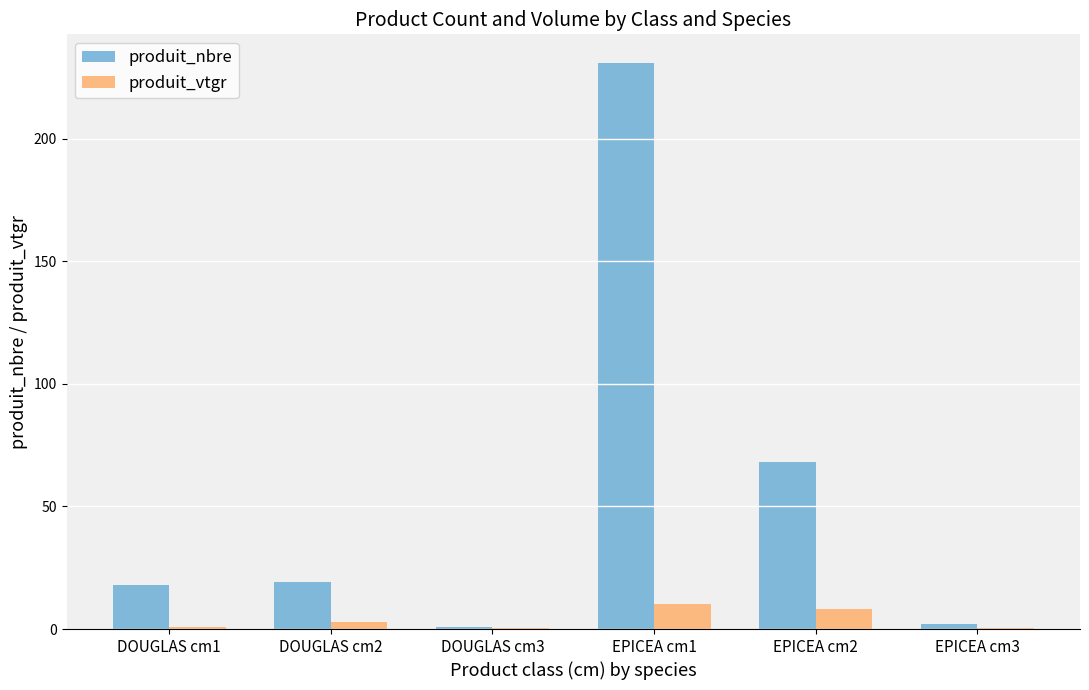

Is the value of produit_nbre at EPICEA cm2 greater than the value of produit_vtgr at DOUGLAS cm1?

Yes